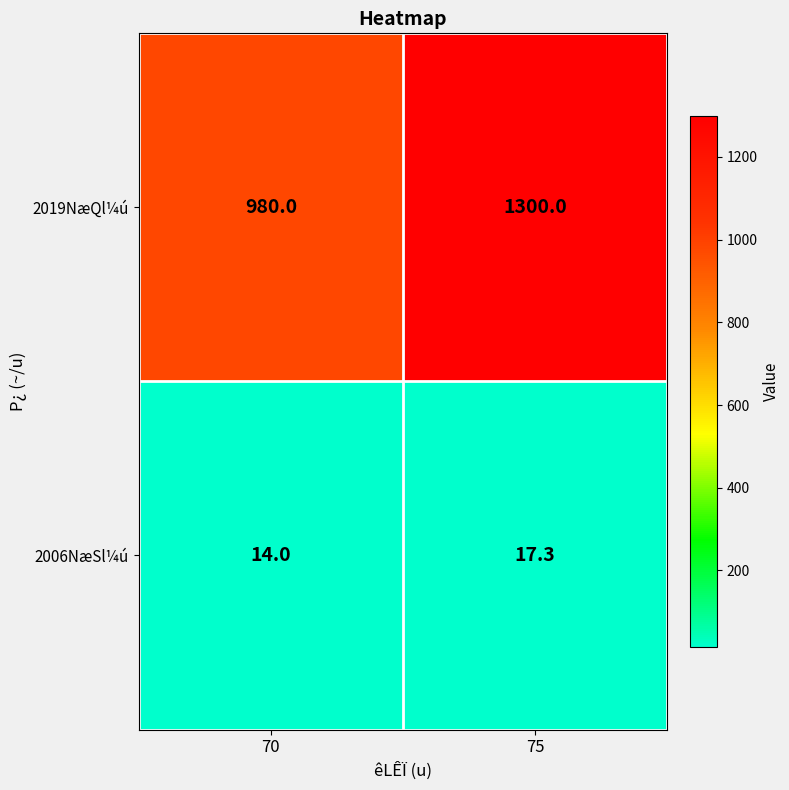

Which label corresponds to the largest value in the chart?

75